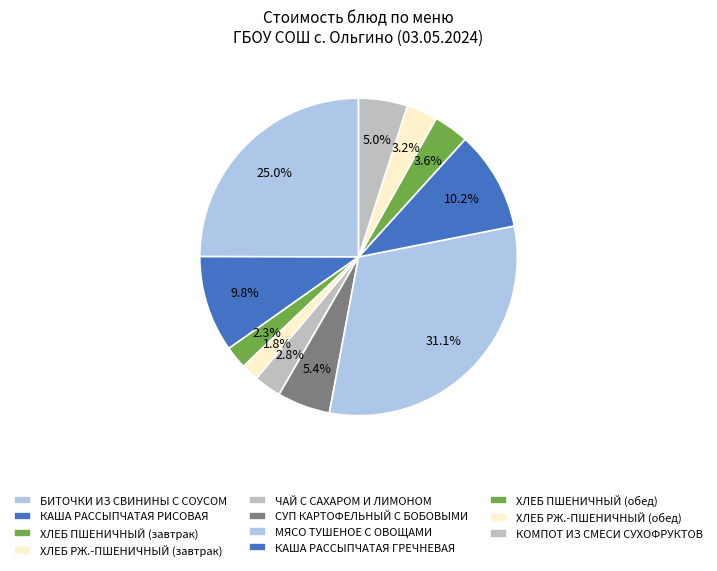

To the nearest percent, what is the difference between the largest and smallest slice percentages?

29%